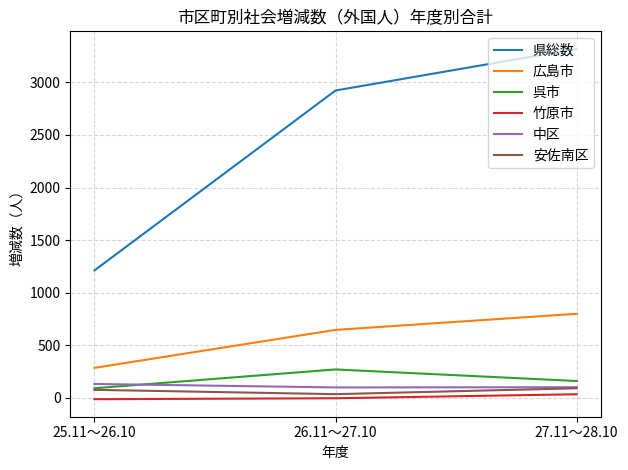

What is the difference between the second highest and minimum values in the 広島市 series?

361